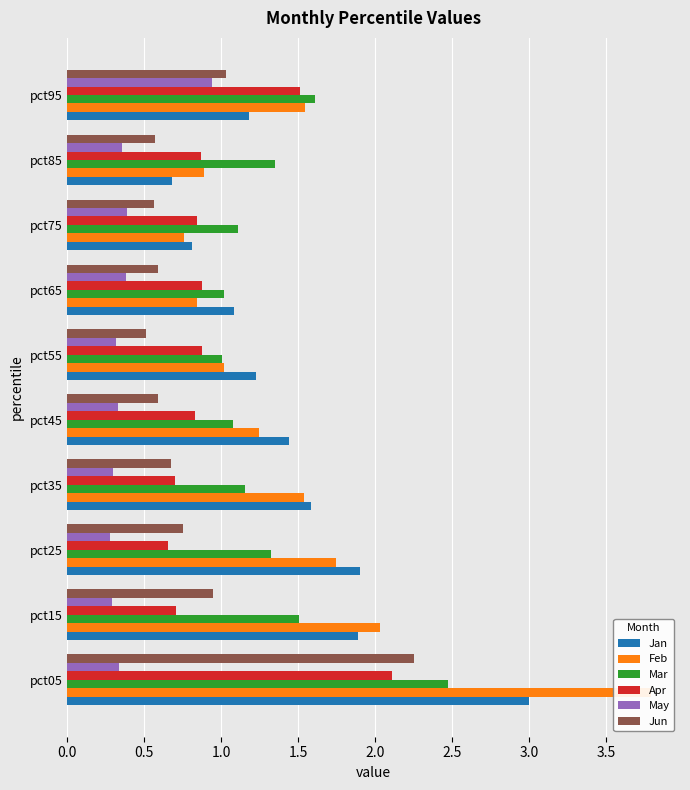

How many groups of bars are there?

10